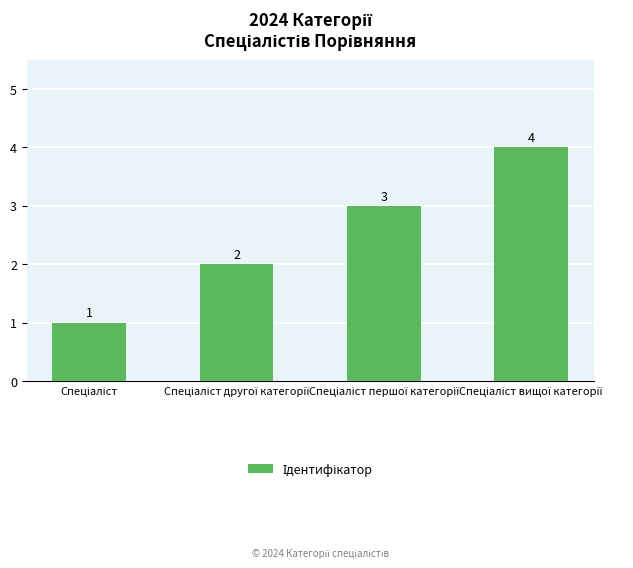

What is the value of the 4th bar from the left?

4